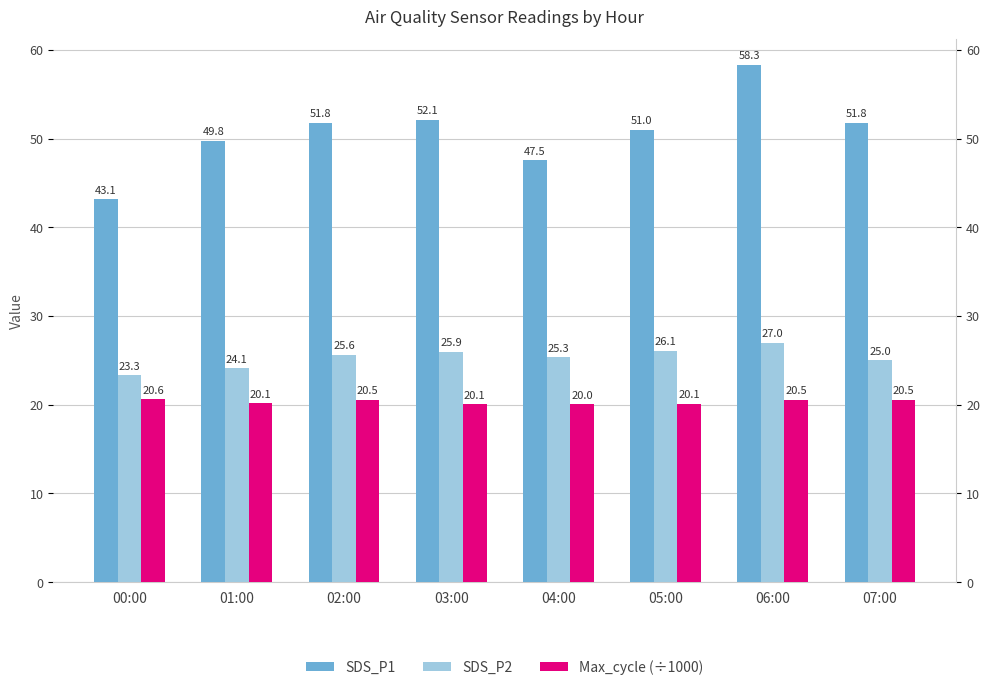

What is the lowest value of the SDS_P2 series?

23.3